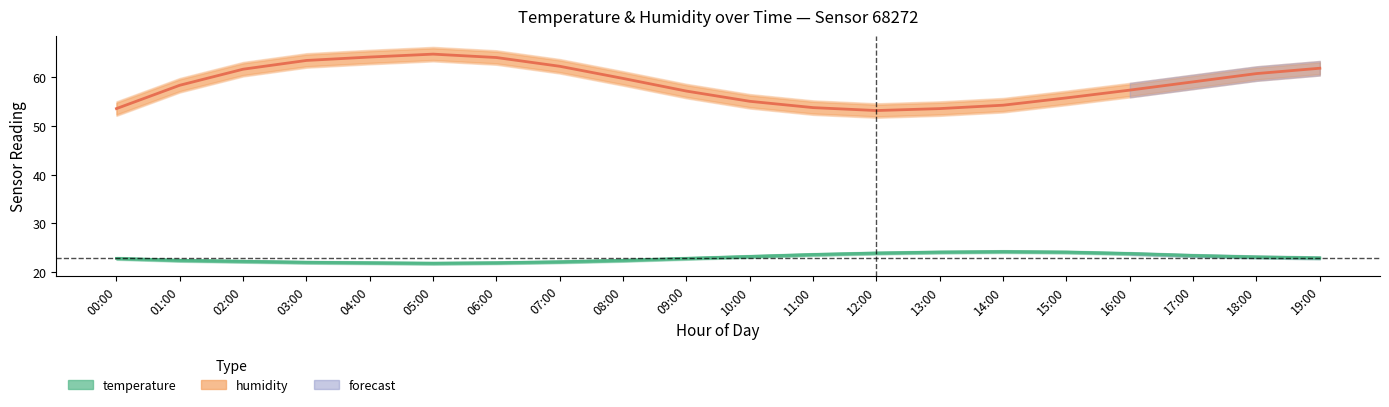

At how many categories does at least one series exceed 35?

20